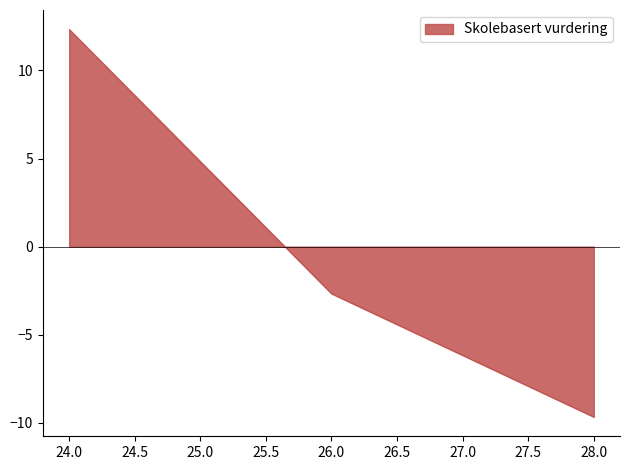

The value at 24.0 is 12.3. True or false?

True